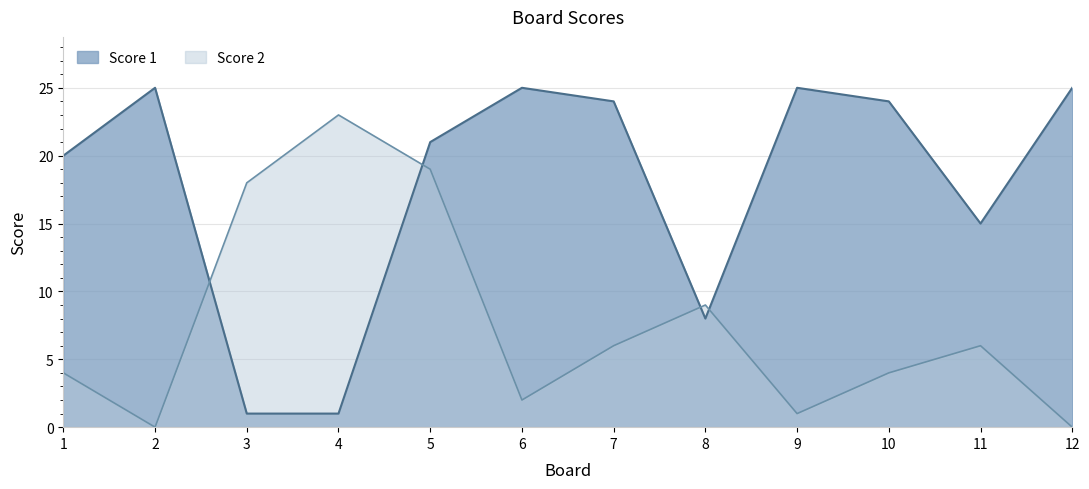

Where is the first local minimum for Score 2?

2